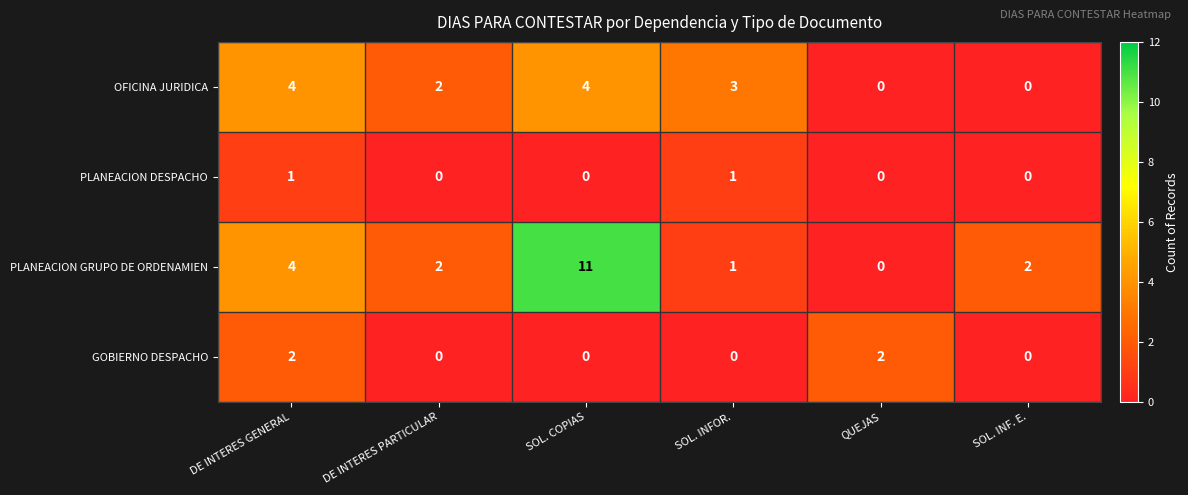

At which category does the chart reach its peak across all series?

SOL. COPIAS